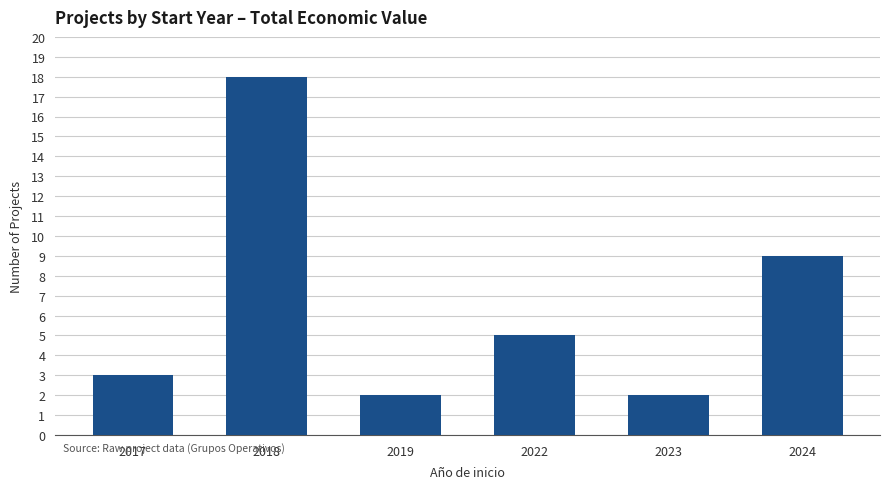

What is the value of the 3rd bar from the left?

2